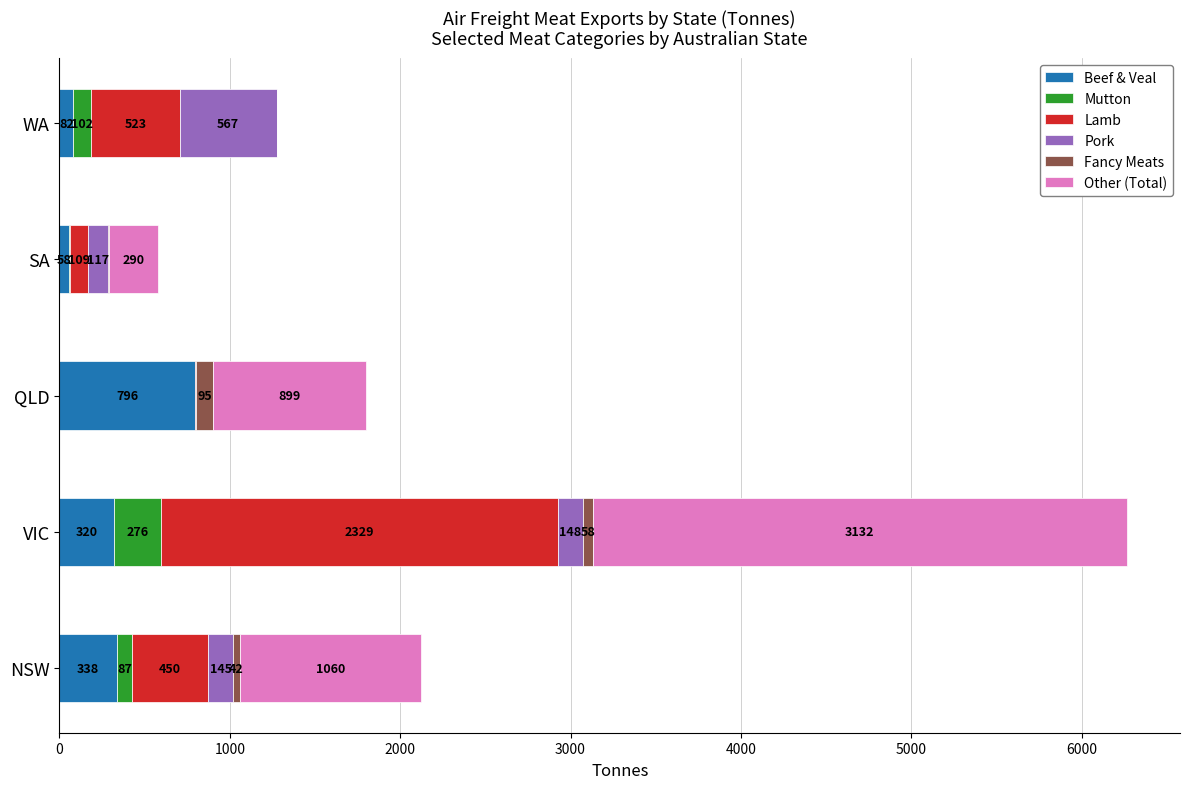

What is the maximum value for Beef & Veal?

796.3